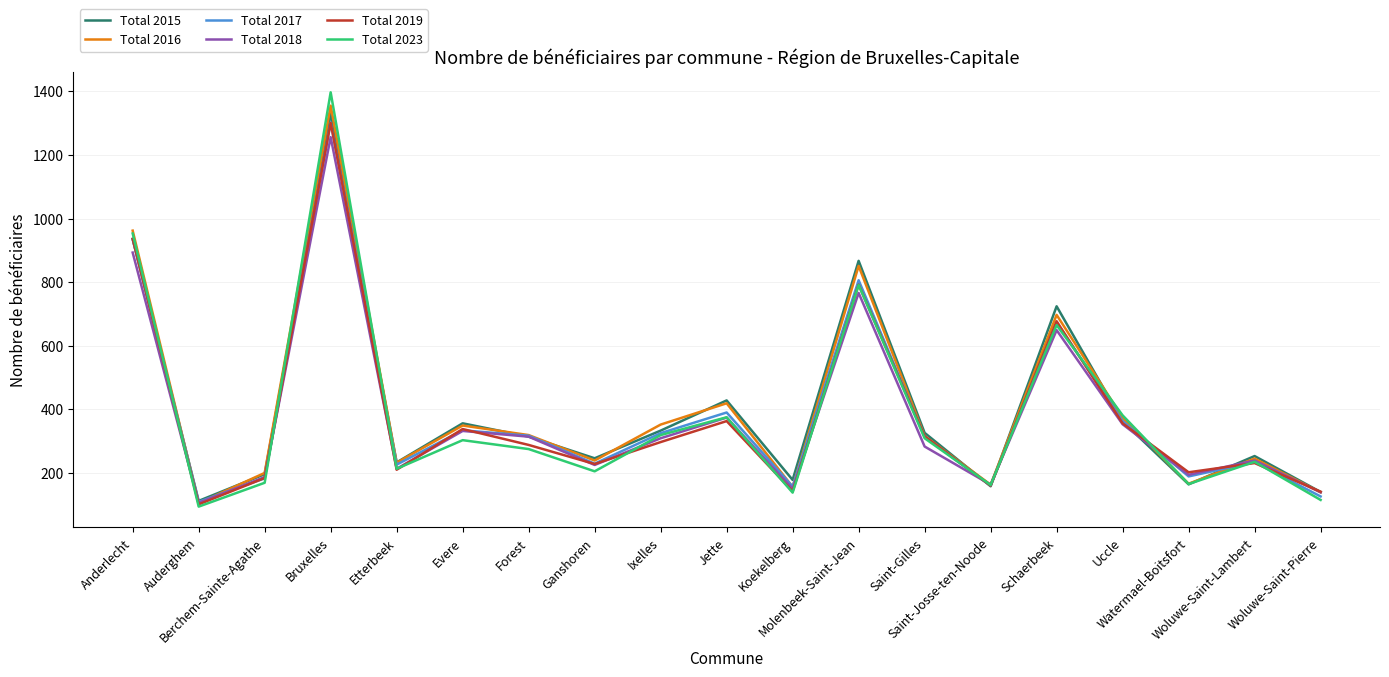

What is the maximum value for Total 2017?

1302